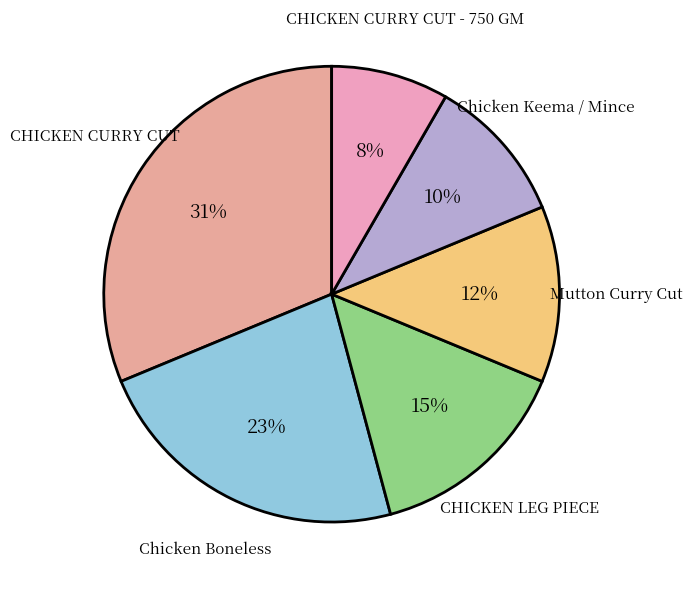

To the nearest percent, what is the difference between the largest and smallest slice percentages?

23%